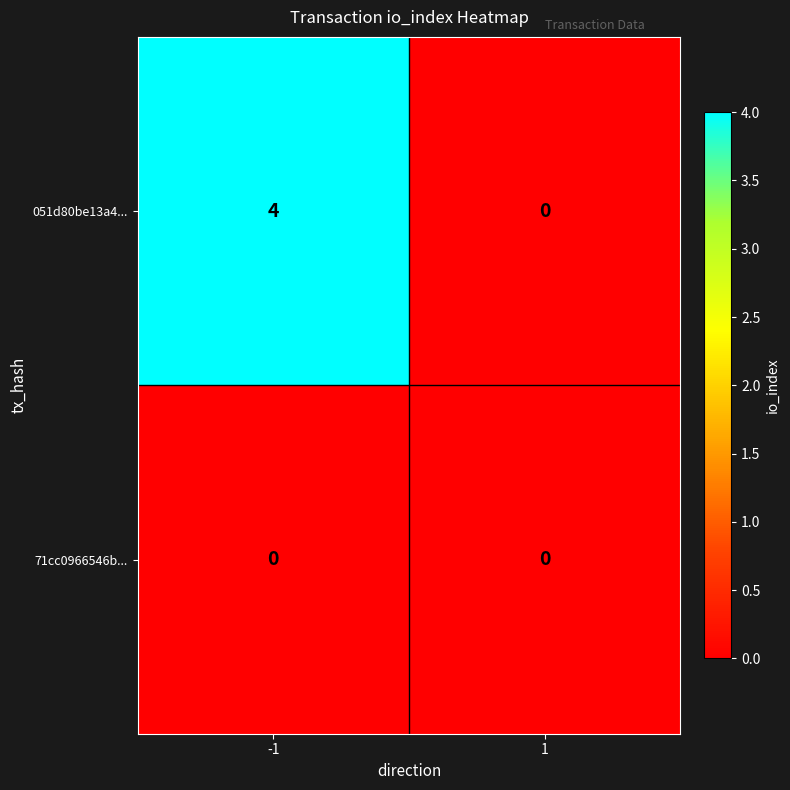

True or false: 051d80be13a4... has a value of 4 at -1.

True